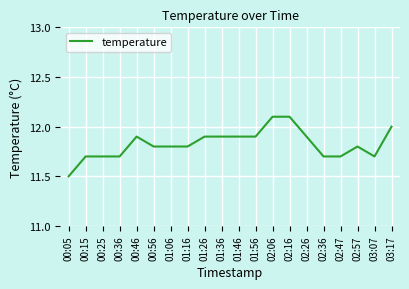

What position from the right is 02:26?

6